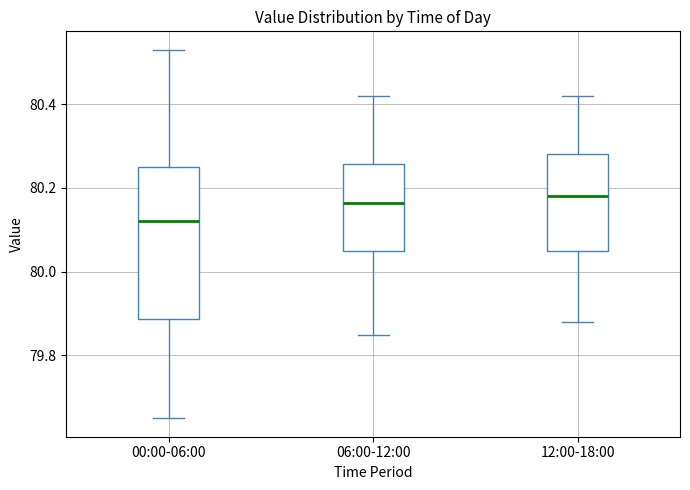

Reading left to right, transcribe this box plot: for each box, give where its median line is, the range the box spans, and where its two whiskers end, as read against the y-axis. The values are not printed on the chart, so give them approximately, as read against the axis.

00:00-06:00: median 80.12, box 79.88 to 80.26, whiskers 79.66 to 80.54
06:00-12:00: median 80.16, box 80.06 to 80.26, whiskers 79.86 to 80.42
12:00-18:00: median 80.18, box 80.06 to 80.28, whiskers 79.88 to 80.42